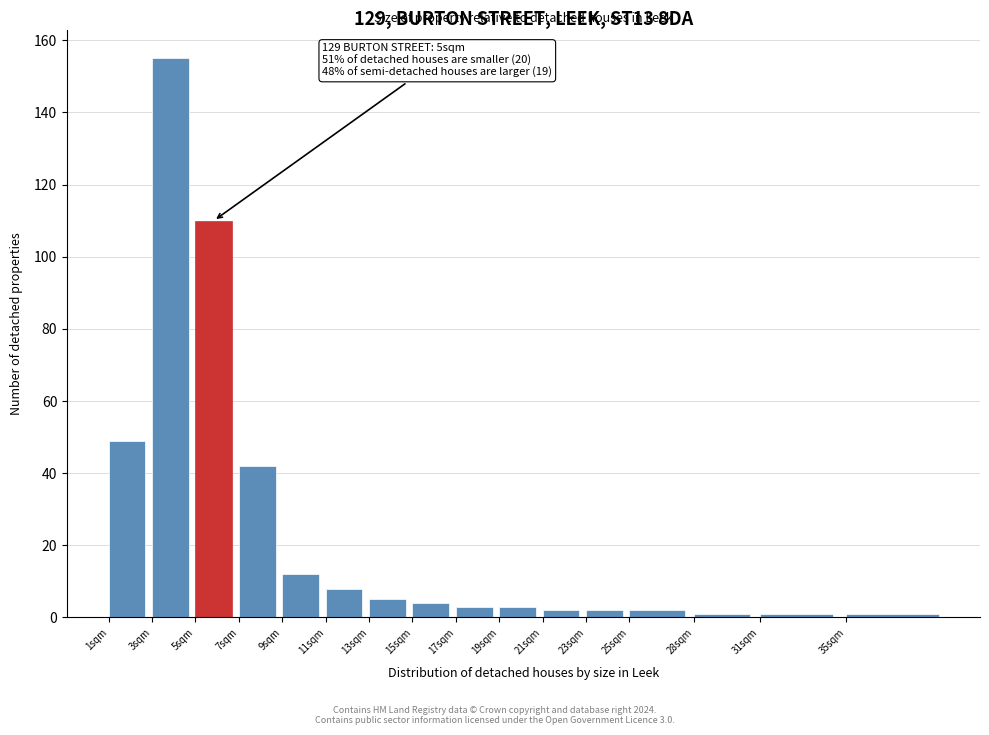

Reading right to left, extract all data points from this chart.

35sqm=1	31sqm=1	28sqm=1	25sqm=2	23sqm=2	21sqm=2	19sqm=3	17sqm=3	15sqm=4	13sqm=5	11sqm=8	9sqm=12	7sqm=42	5sqm=110	3sqm=155	1sqm=49